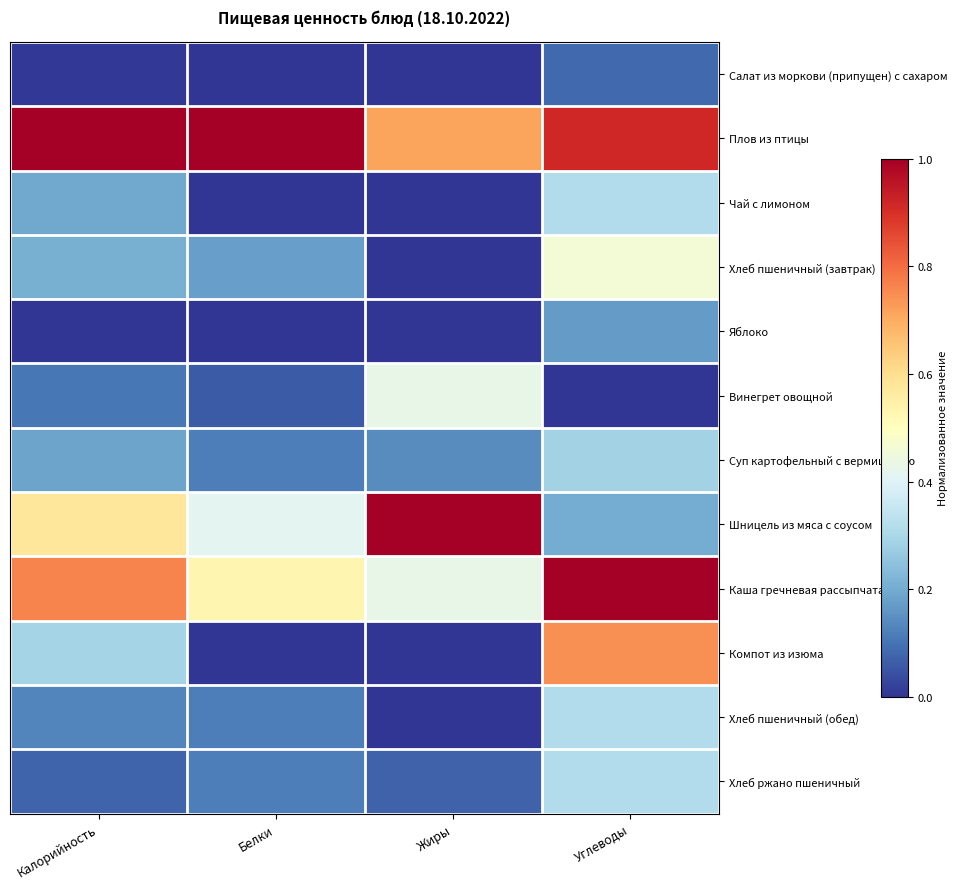

Reading left to right, transcribe all the data shown in this chart.

Салат из моркови (припущен) с сахаром: Калорийность=0.0	Белки=0.0	Жиры=0.0	Углеводы=0.1
Плов из птицы: Калорийность=1.0	Белки=1.0	Жиры=0.7	Углеводы=0.9
Чай с лимоном: Калорийность=0.2	Белки=0.0	Жиры=0.0	Углеводы=0.3
Хлеб пшеничный (завтрак): Калорийность=0.2	Белки=0.2	Жиры=0.0	Углеводы=0.5
Яблоко: Калорийность=0.0	Белки=0.0	Жиры=0.0	Углеводы=0.2
Винегрет овощной: Калорийность=0.1	Белки=0.1	Жиры=0.4	Углеводы=0.0
Суп картофельный с вермишелью: Калорийность=0.2	Белки=0.1	Жиры=0.1	Углеводы=0.3
Шницель из мяса с соусом: Калорийность=0.6	Белки=0.4	Жиры=1.0	Углеводы=0.2
Каша гречневая рассыпчатая: Калорийность=0.8	Белки=0.5	Жиры=0.4	Углеводы=1.0
Компот из изюма: Калорийность=0.3	Белки=0.0	Жиры=0.0	Углеводы=0.7
Хлеб пшеничный (обед): Калорийность=0.1	Белки=0.1	Жиры=0.0	Углеводы=0.3
Хлеб ржано пшеничный: Калорийность=0.1	Белки=0.1	Жиры=0.1	Углеводы=0.3